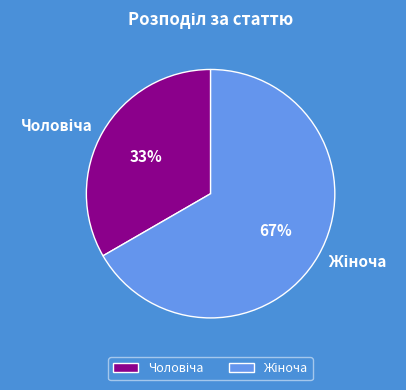

To the nearest percent, what is the average slice percentage?

50%